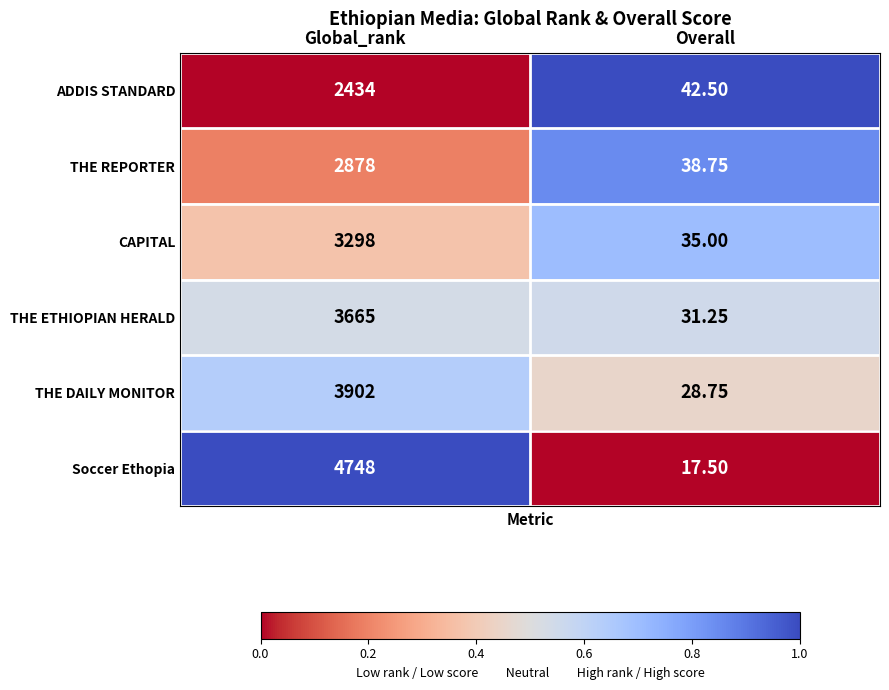

Which series has the largest total across all categories?

Soccer Ethopia